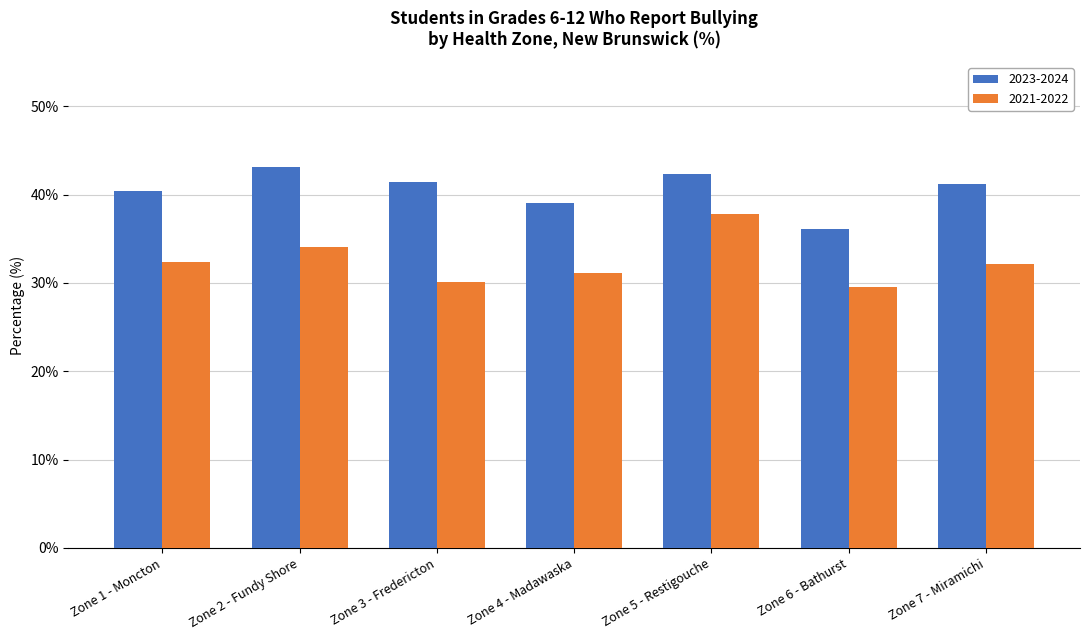

At how many categories does at least one series exceed 31?

7